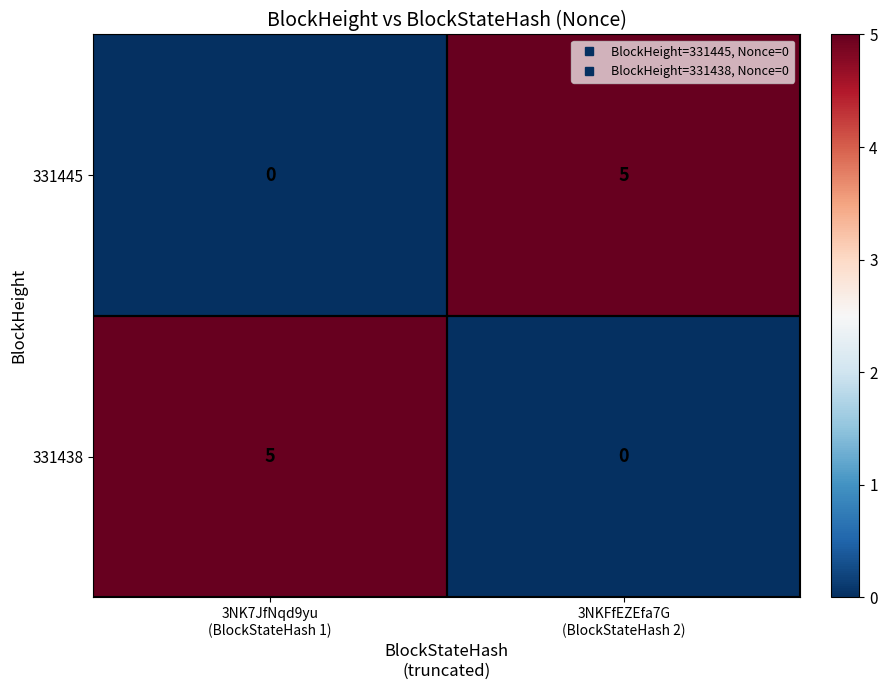

What is the maximum value shown in the chart?

5